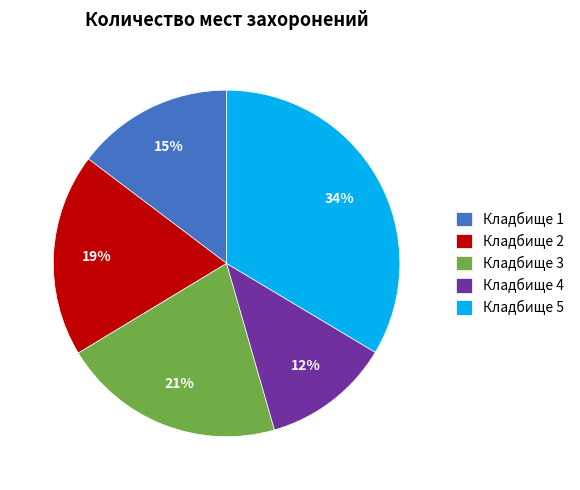

The Кладбище 4 slice represents 6% of the pie. True or false?

False